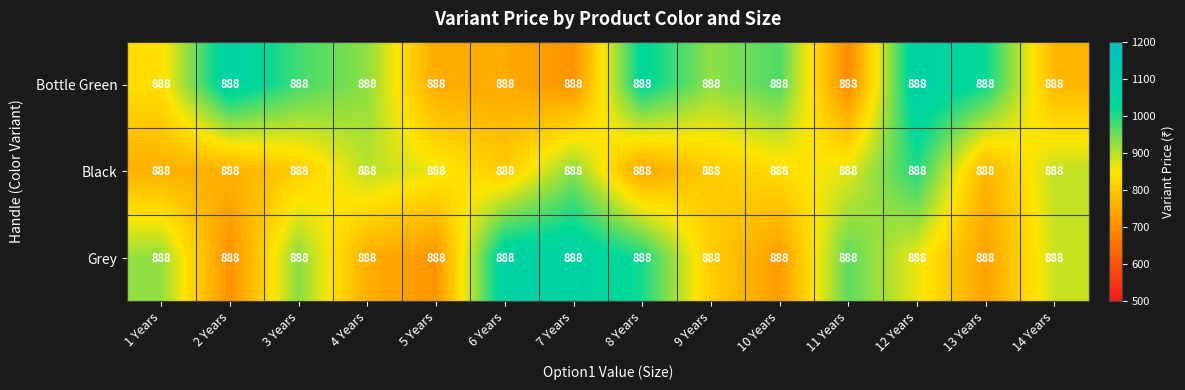

Is it true that Grey equals 744.2 at 6 Years?

False